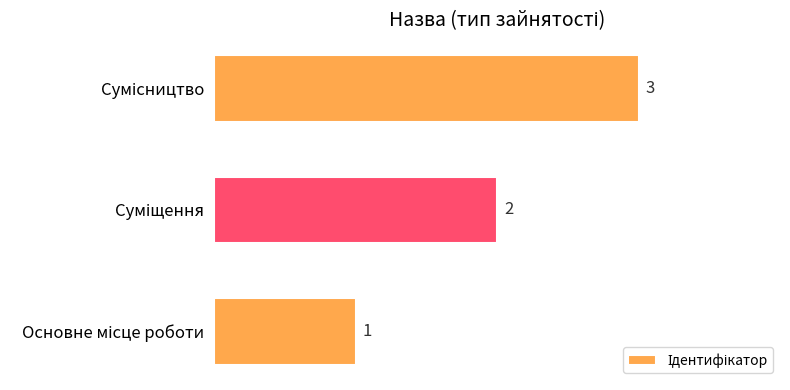

Count the values in the range 1 to 3.

3